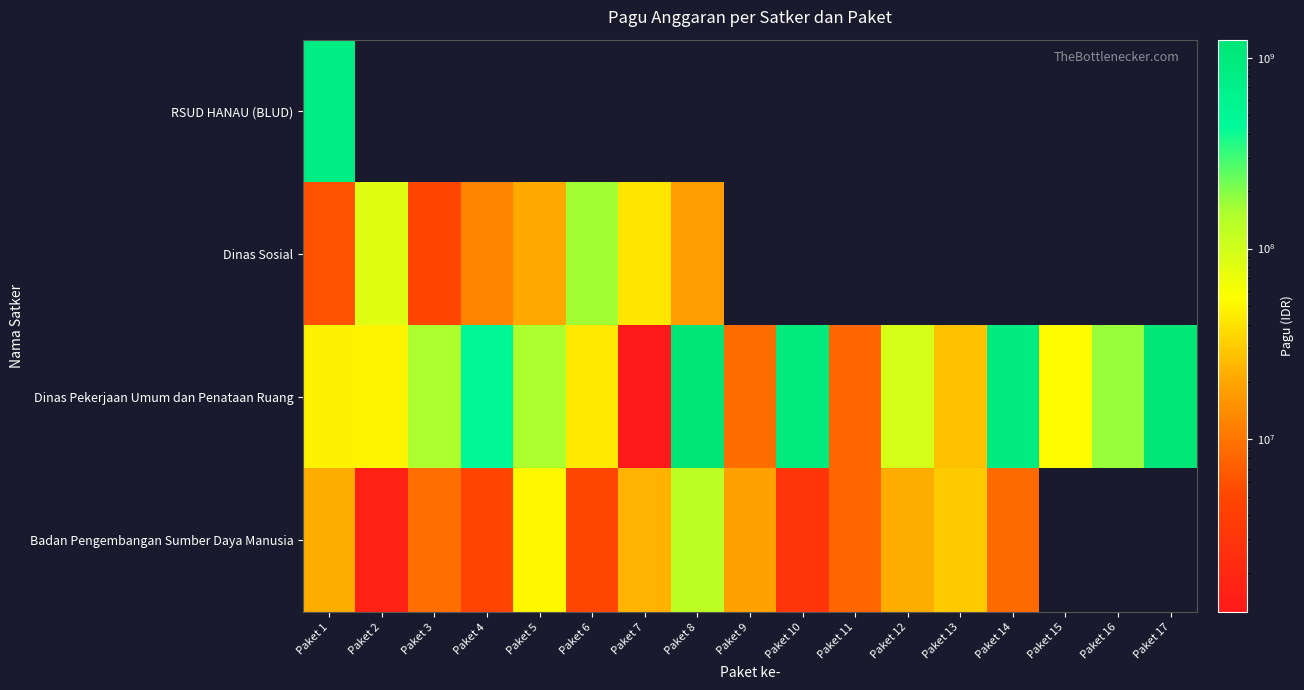

How many data points does each series have?

17